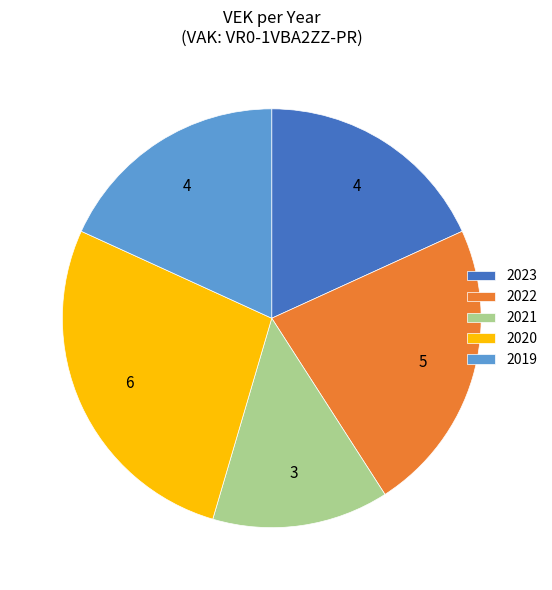

Approximately how many times larger is the value at 2021 compared to 2023?

0.7